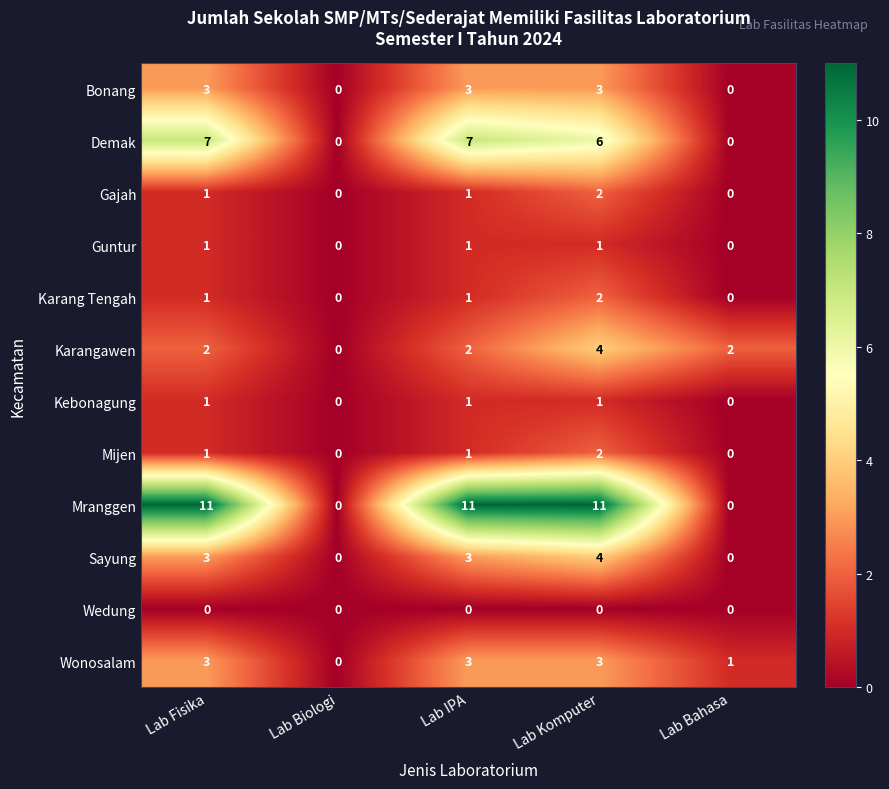

Which series has the largest range (max minus min)?

Mranggen